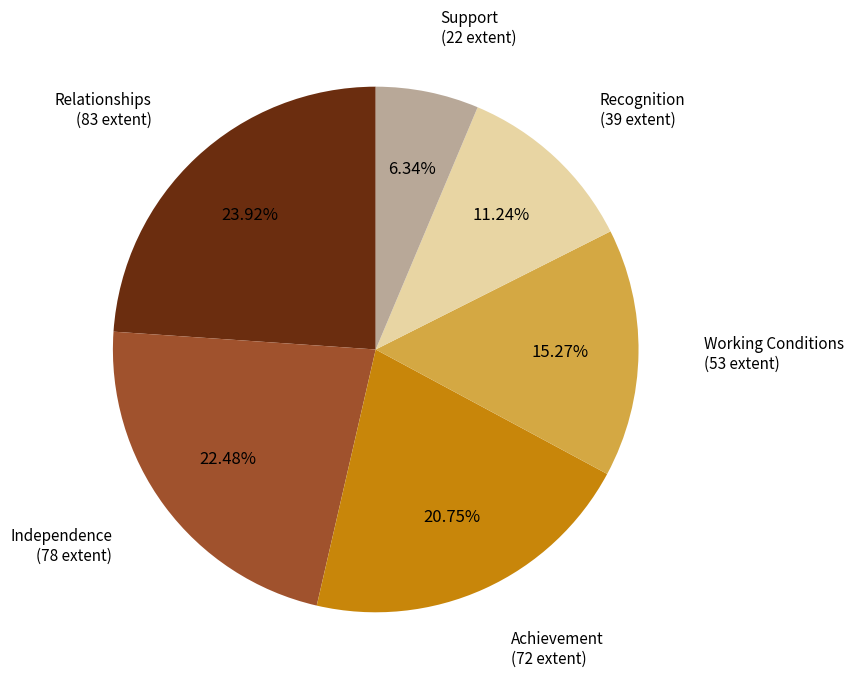

How many slices are in this pie chart?

6